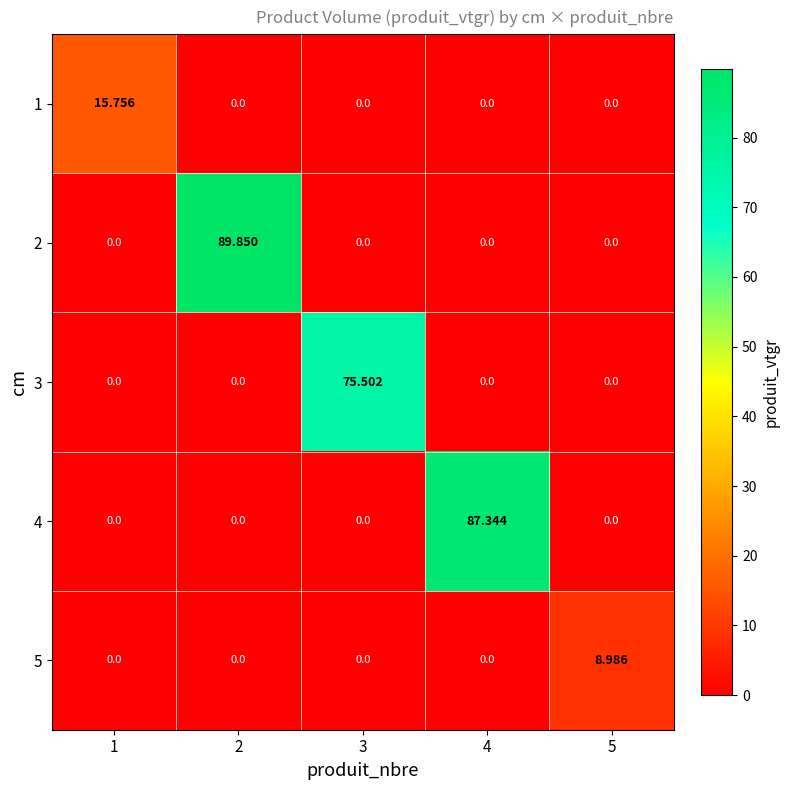

How many series are shown in this chart?

5